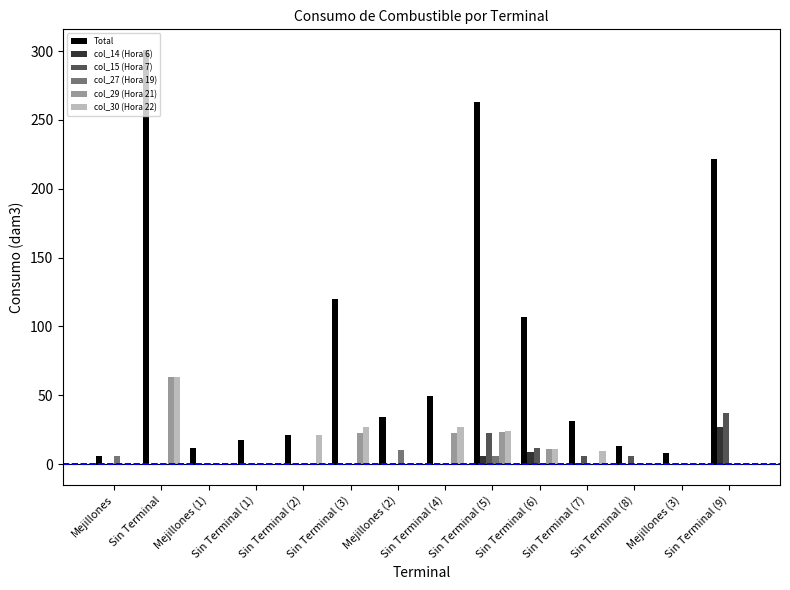

The value of col_14 (Hora 6) at Sin Terminal (4) is 15.1. True or false?

False